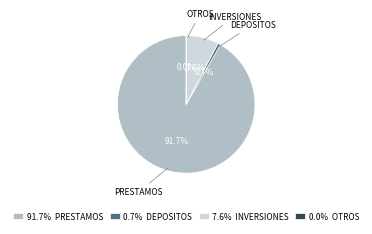

Does PRESTAMOS represent more than half of the total?

Yes